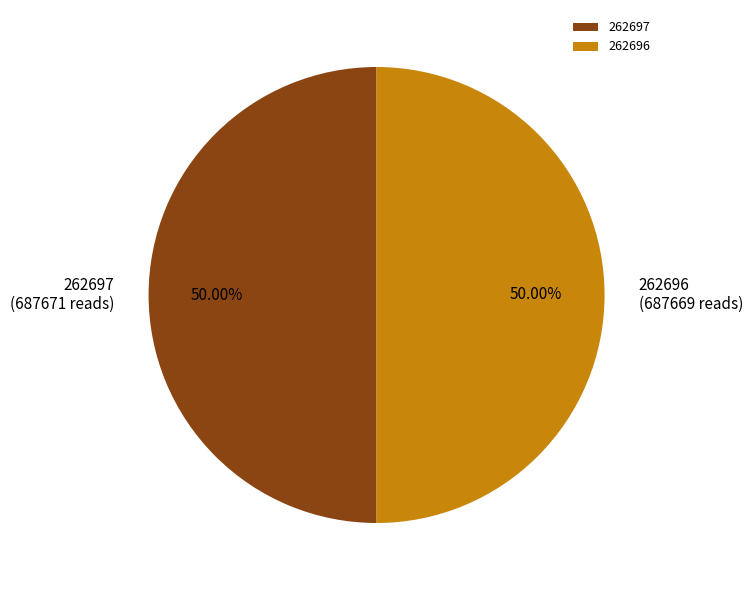

What percentage is the 262697 slice, to the nearest percent?

50%